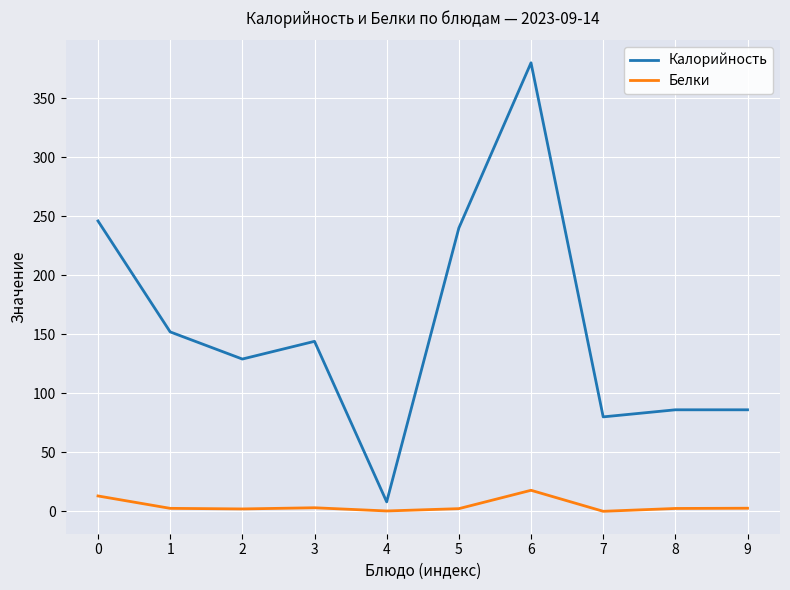

Is it true that Калорийность equals 33.2 at 3?

False